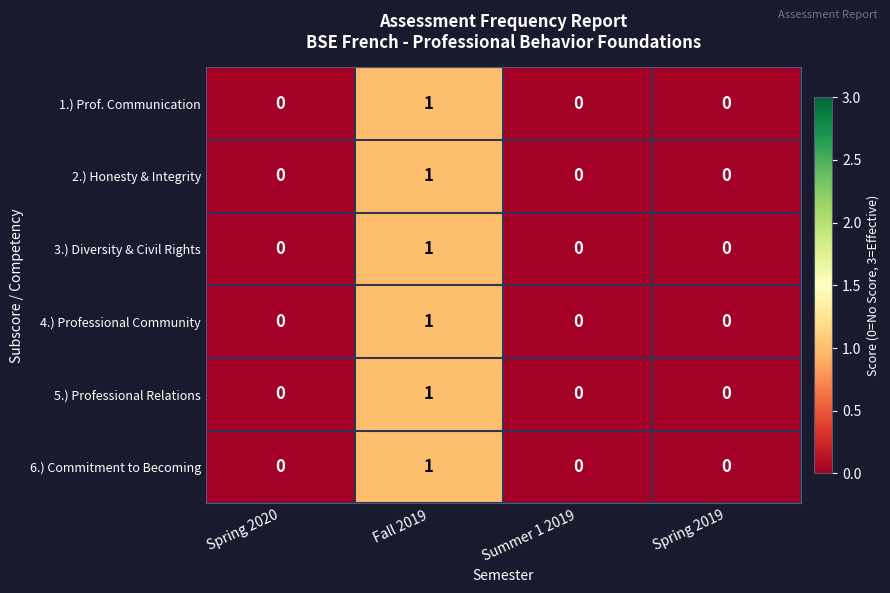

The value of 5.) Professional Relations at Fall 2019 is 2. True or false?

False